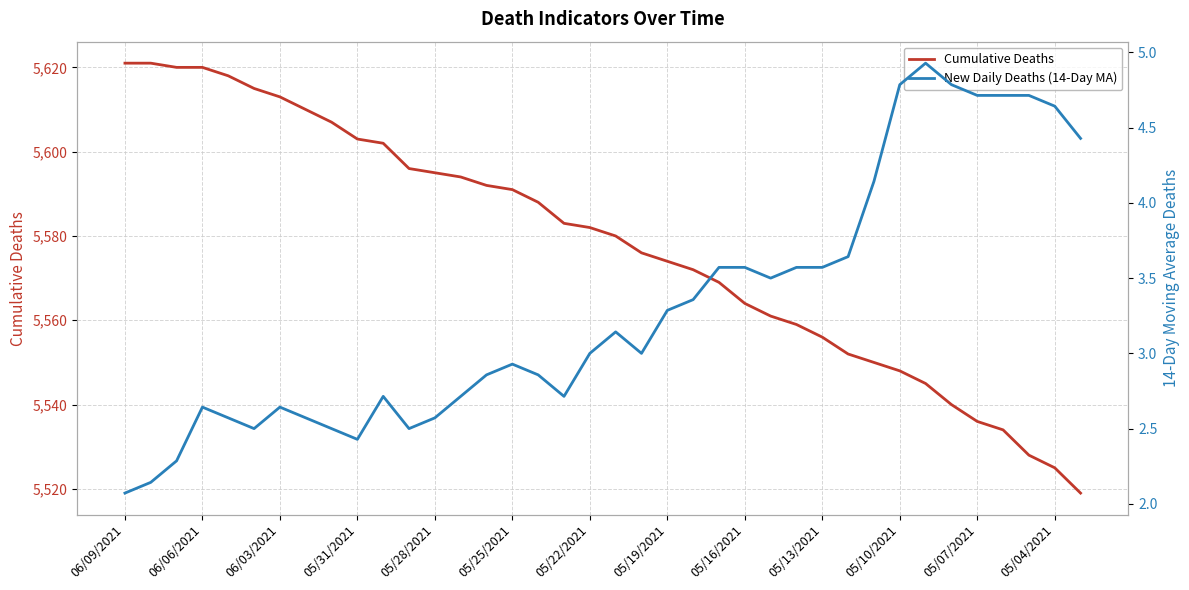

The Cumulative Deaths series shows 5574 at 05/19/2021. True or false?

True